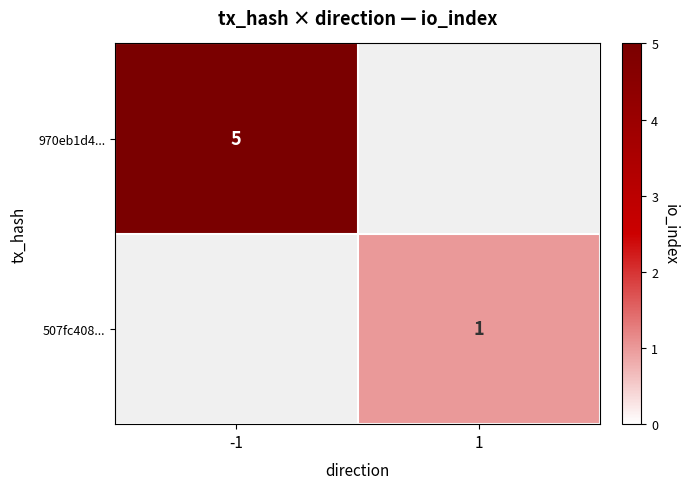

At how many categories does at least one series exceed 1?

1